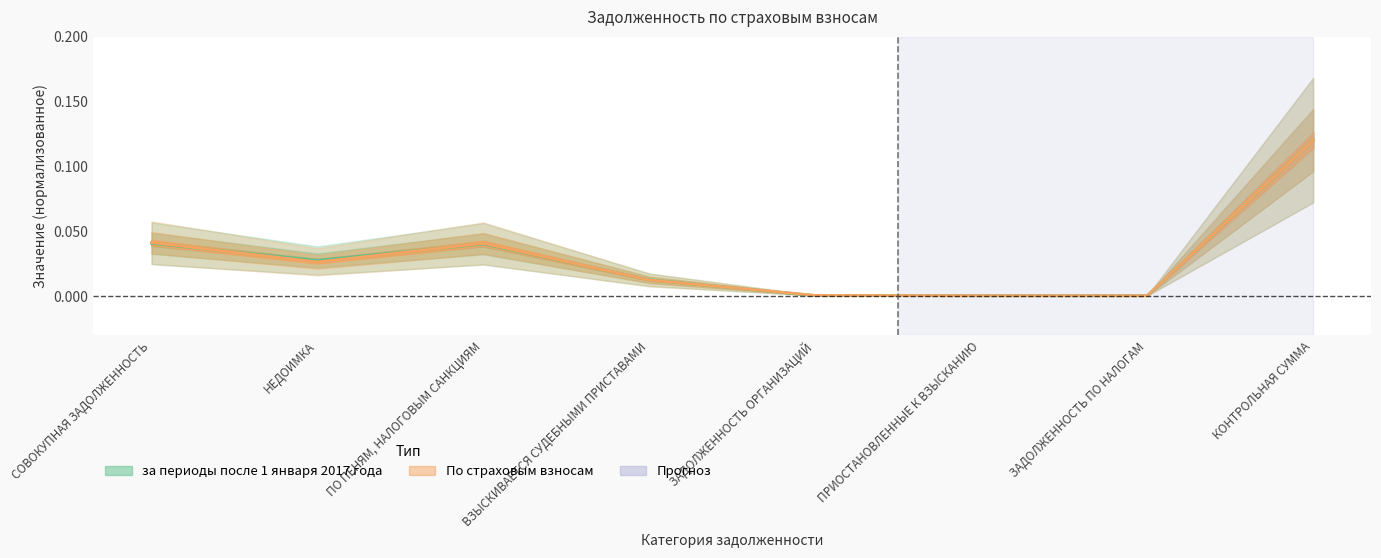

Is it true that за периоды после 1 января 2017 года equals 0.0 at ВЗЫСКИВАЕТСЯ СУДЕБНЫМИ ПРИСТАВАМИ?

False